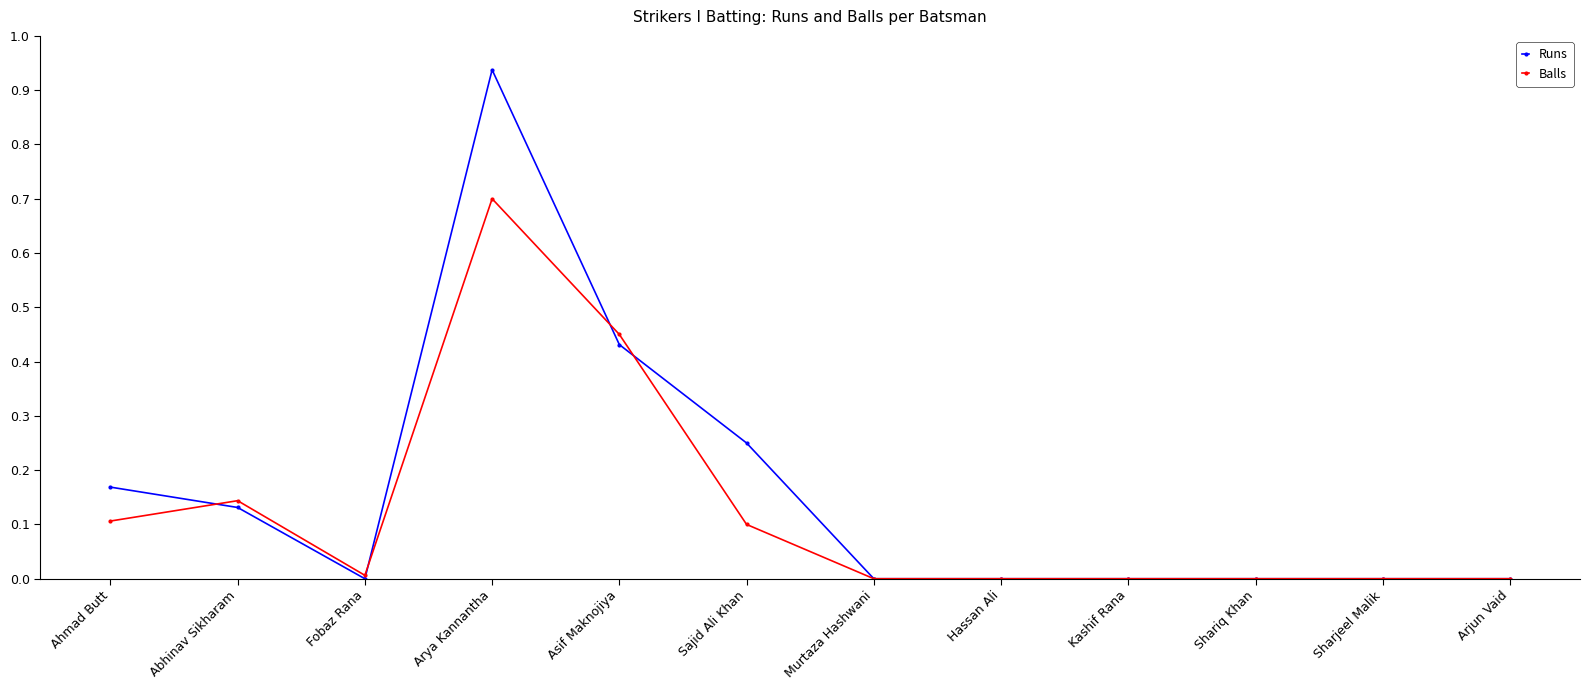

Which has a higher value, Ahmad Butt or Fobaz Rana?

Ahmad Butt